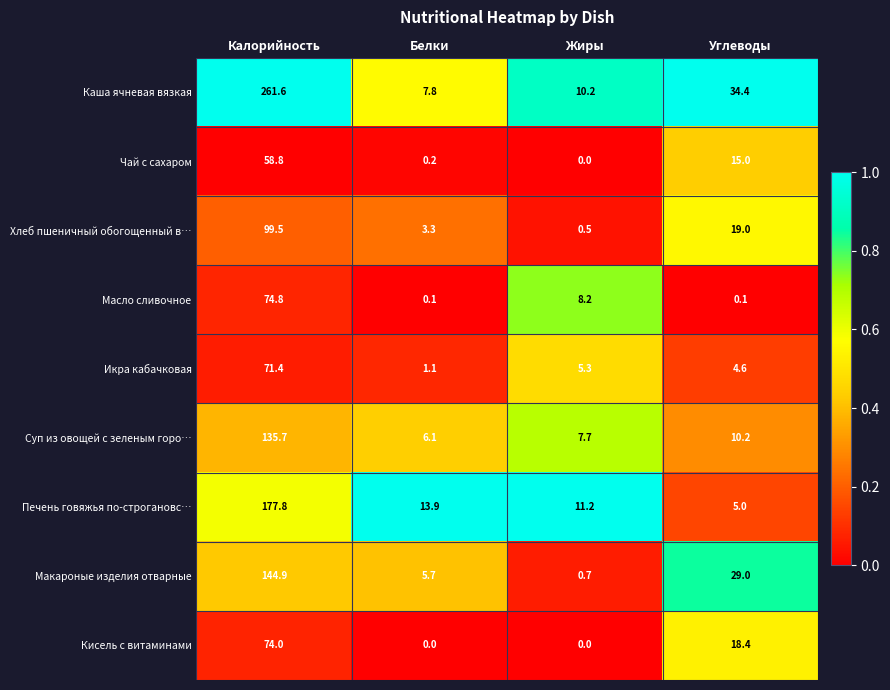

What is the maximum value for Суп из овощей с зеленым горо…?

135.7